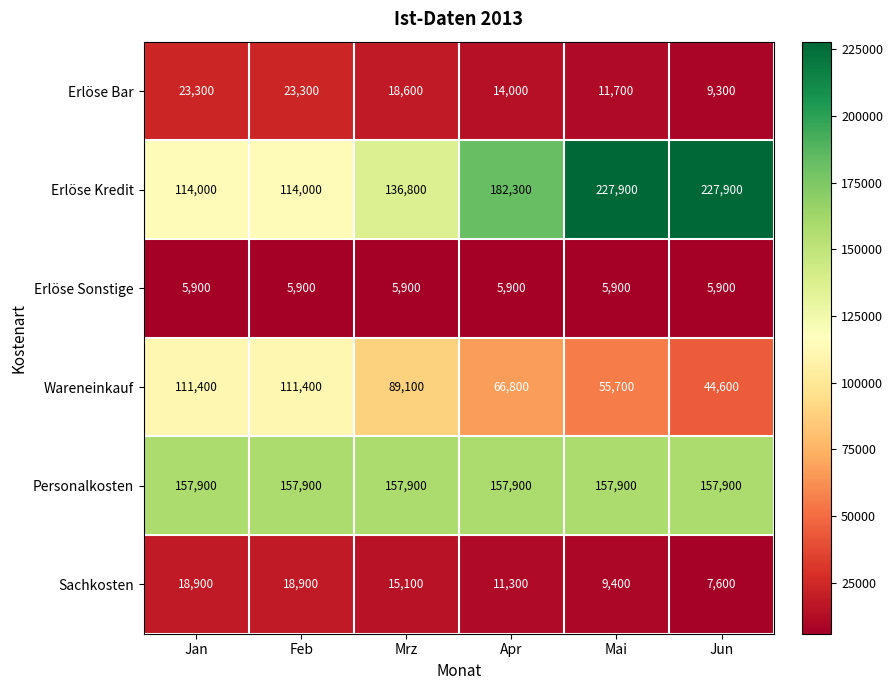

Count the number of data series in this chart.

6